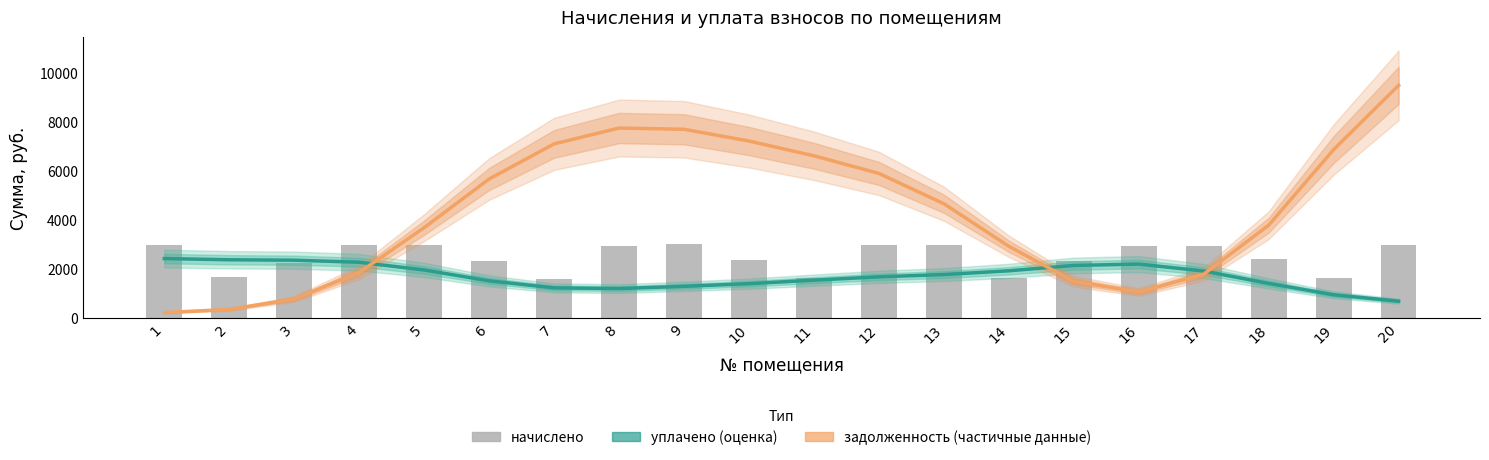

What is the total value across all series at 15?

5920.3